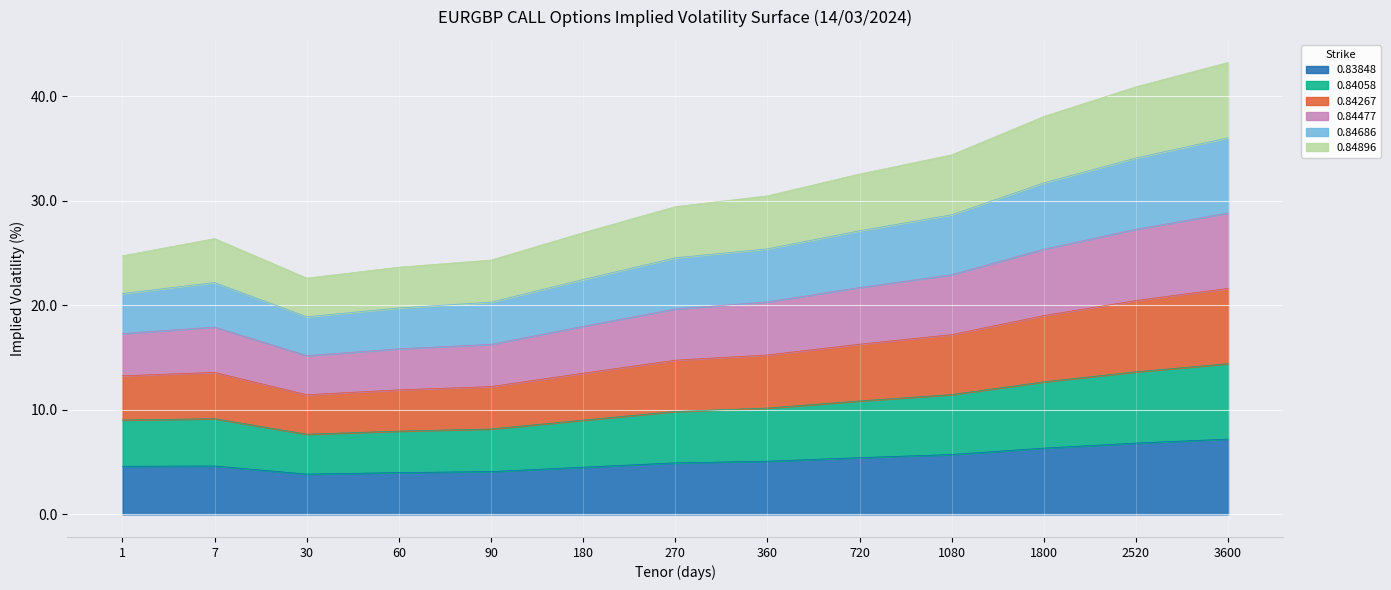

The value of 0.83848 at 360 is 5.1. True or false?

True